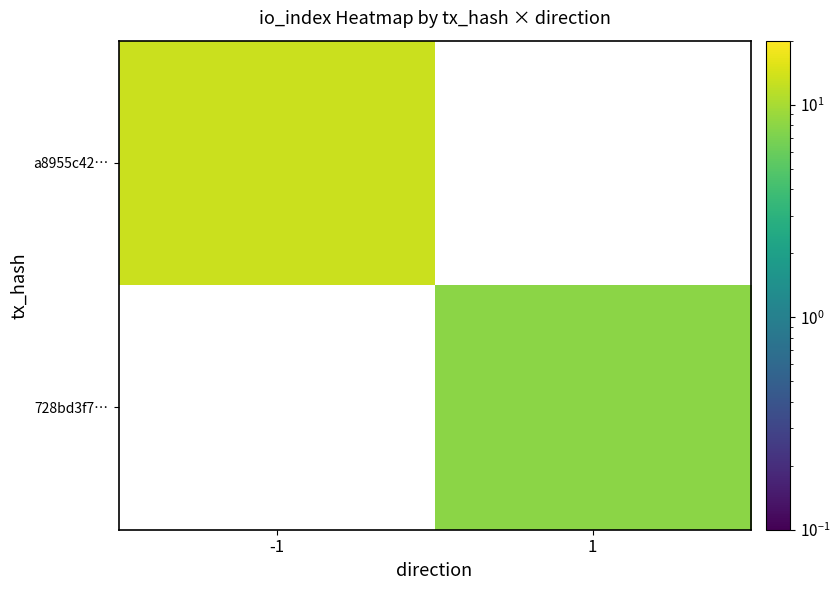

Between 1 and -1, which is larger?

-1